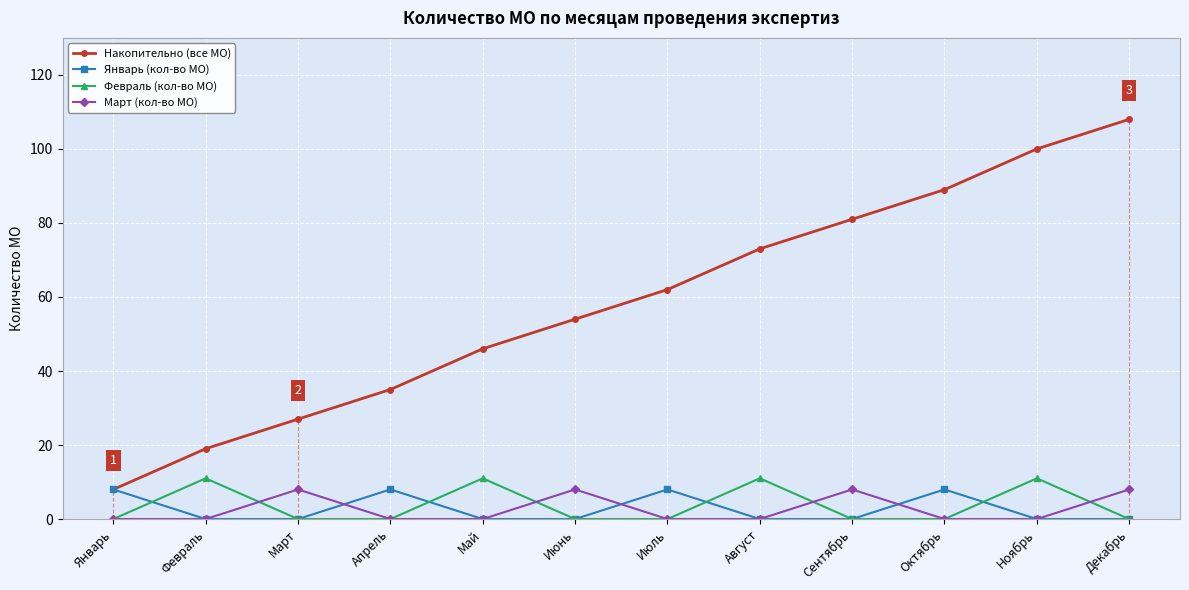

Between Март and Август, which series saw the biggest shift?

Накопительно (все МО)